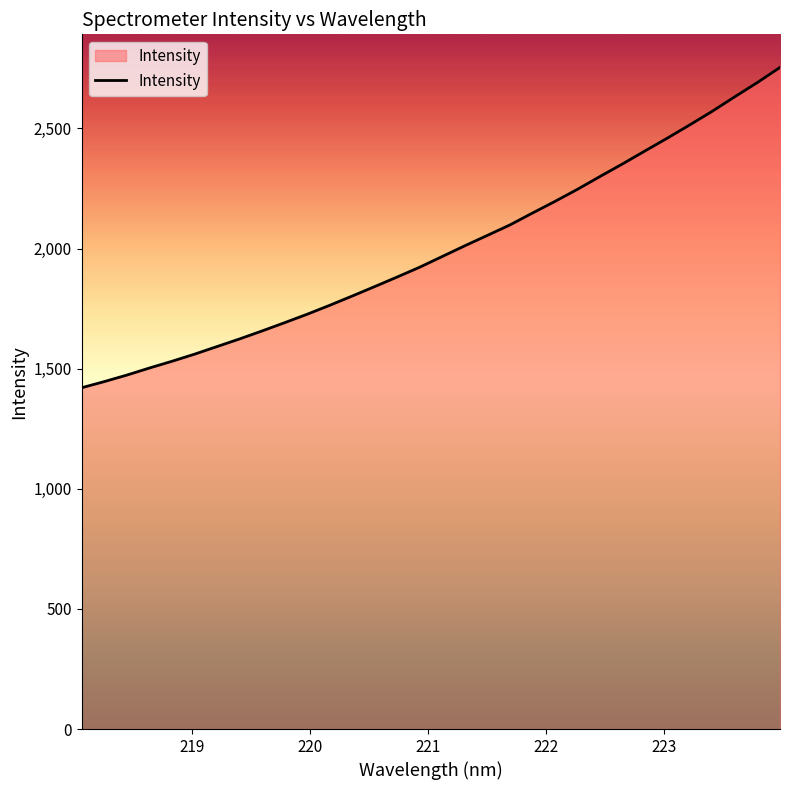

What is the maximum value shown in the chart?

2754.0